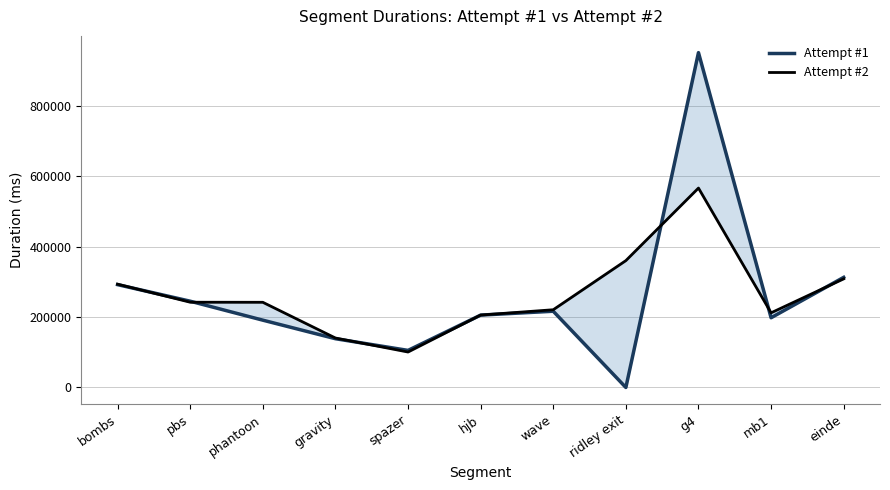

List the series in order of their overall mean, highest first.

Attempt #2, Attempt #1